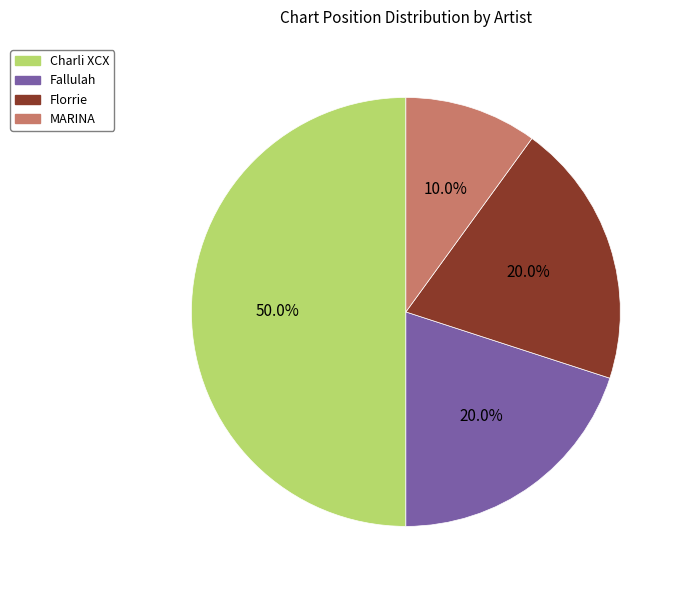

What is the ratio of the value at Florrie to the value at Charli XCX?

0.4